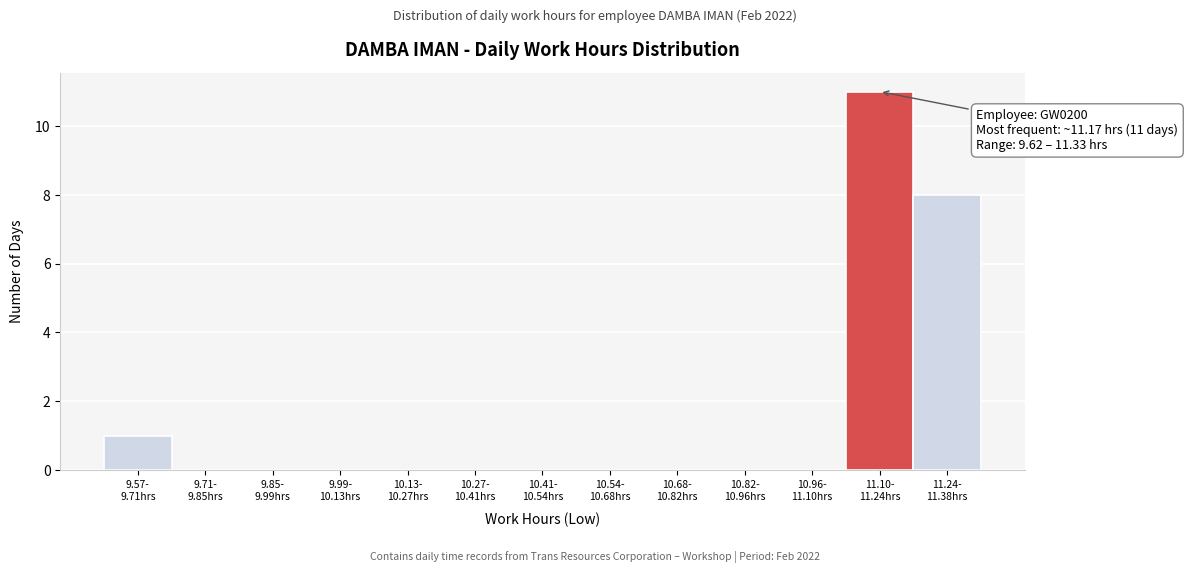

What is the greatest value displayed?

11